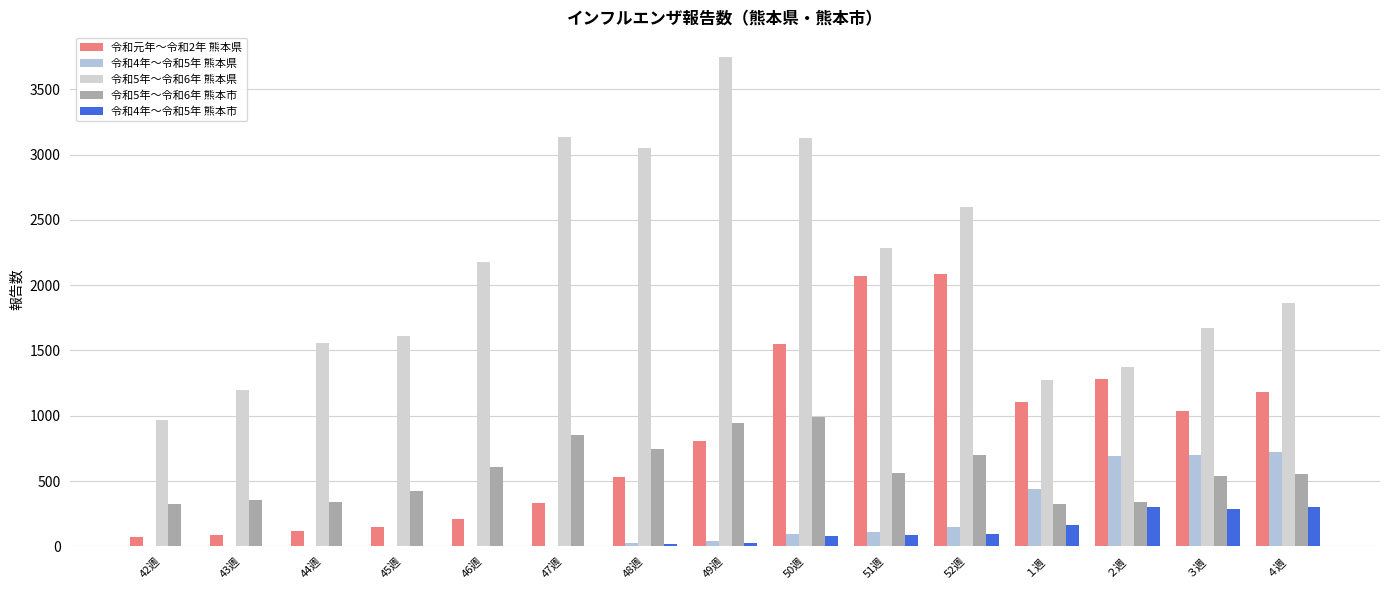

Reading right to left, extract all data points from this chart.

令和元年～令和2年 熊本県: ４週=1182	３週=1034	２週=1279	１週=1103	52週=2083	51週=2067	50週=1550	49週=809	48週=529	47週=328	46週=209	45週=144	44週=117	43週=90	42週=72
令和4年～令和5年 熊本県: ４週=726	３週=700	２週=688	１週=437	52週=150	51週=110	50週=91	49週=40	48週=26	47週=5	46週=4	45週=1	44週=0	43週=0	42週=0
令和5年～令和6年 熊本県: ４週=1862	３週=1669	２週=1370	１週=1275	52週=2597	51週=2289	50週=3125	49週=3750	48週=3050	47週=3138	46週=2176	45週=1613	44週=1558	43週=1197	42週=969
令和5年～令和6年 熊本市: ４週=554	３週=541	２週=337	１週=323	52週=703	51週=563	50週=990	49週=944	48週=745	47週=850	46週=606	45週=422	44週=339	43週=353	42週=325
令和4年～令和5年 熊本市: ４週=299	３週=288	２週=299	１週=166	52週=95	51週=86	50週=78	49週=25	48週=15	47週=4	46週=3	45週=1	44週=0	43週=0	42週=0